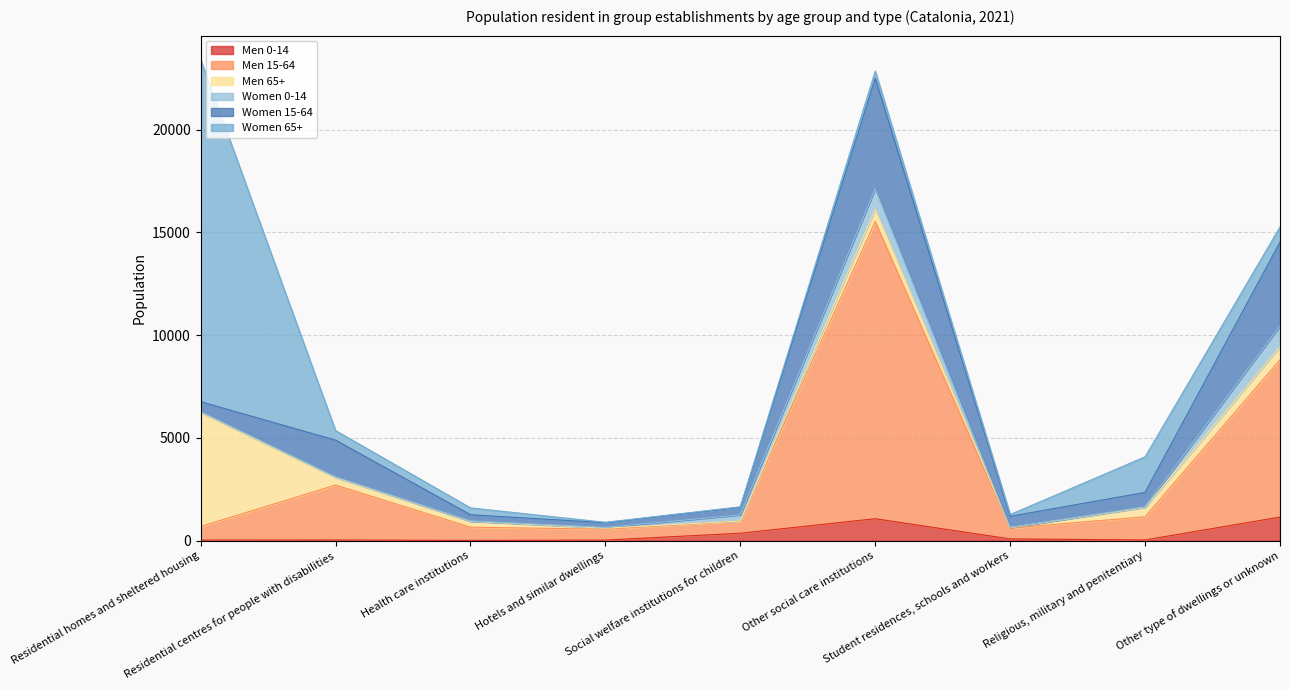

At how many categories does at least one series exceed 4963?

3